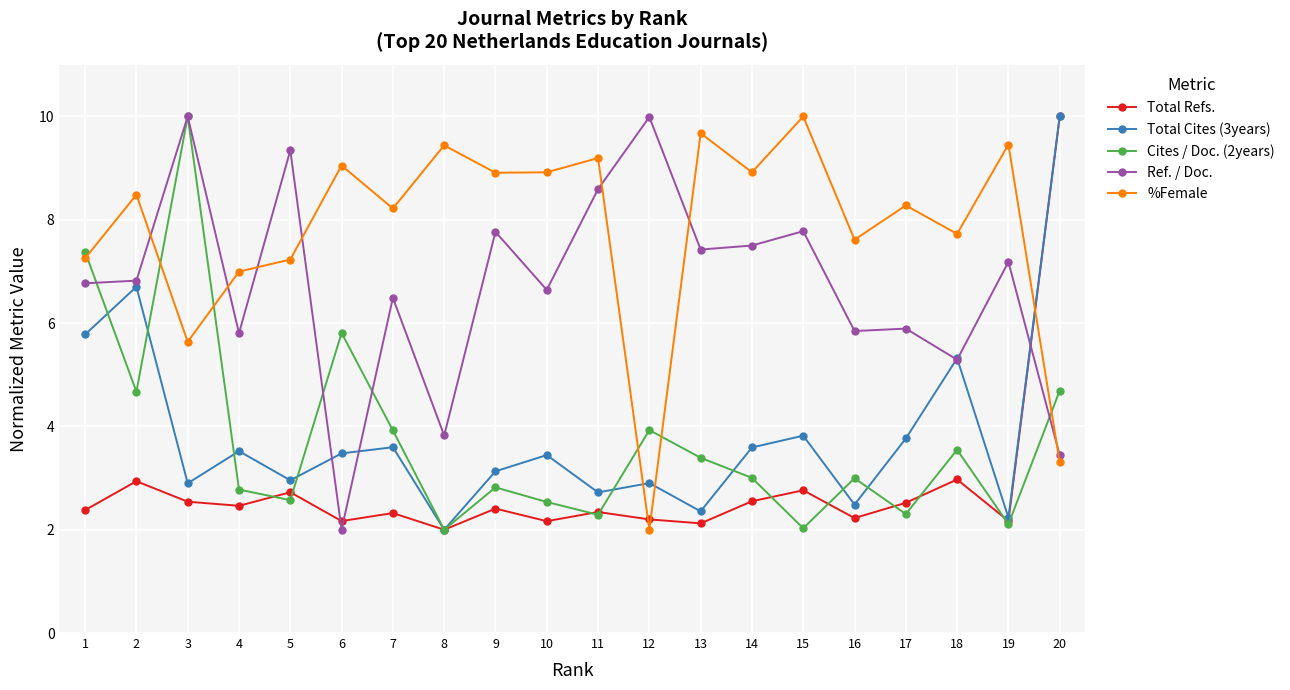

What is the average value of the Ref. / Doc. series?

6.7